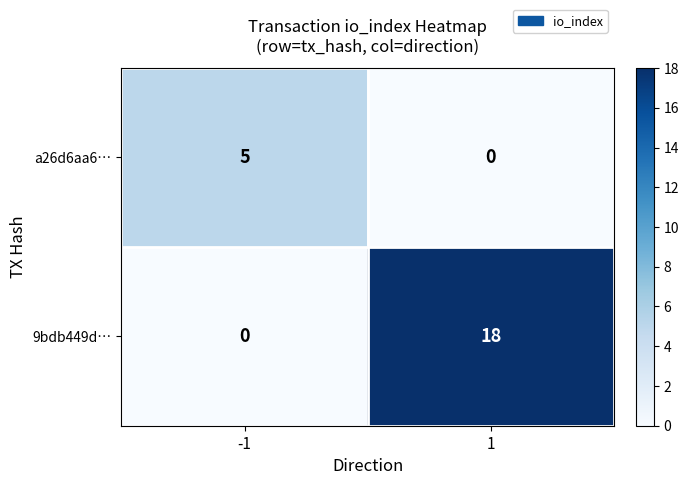

Count the number of categories in the chart.

2